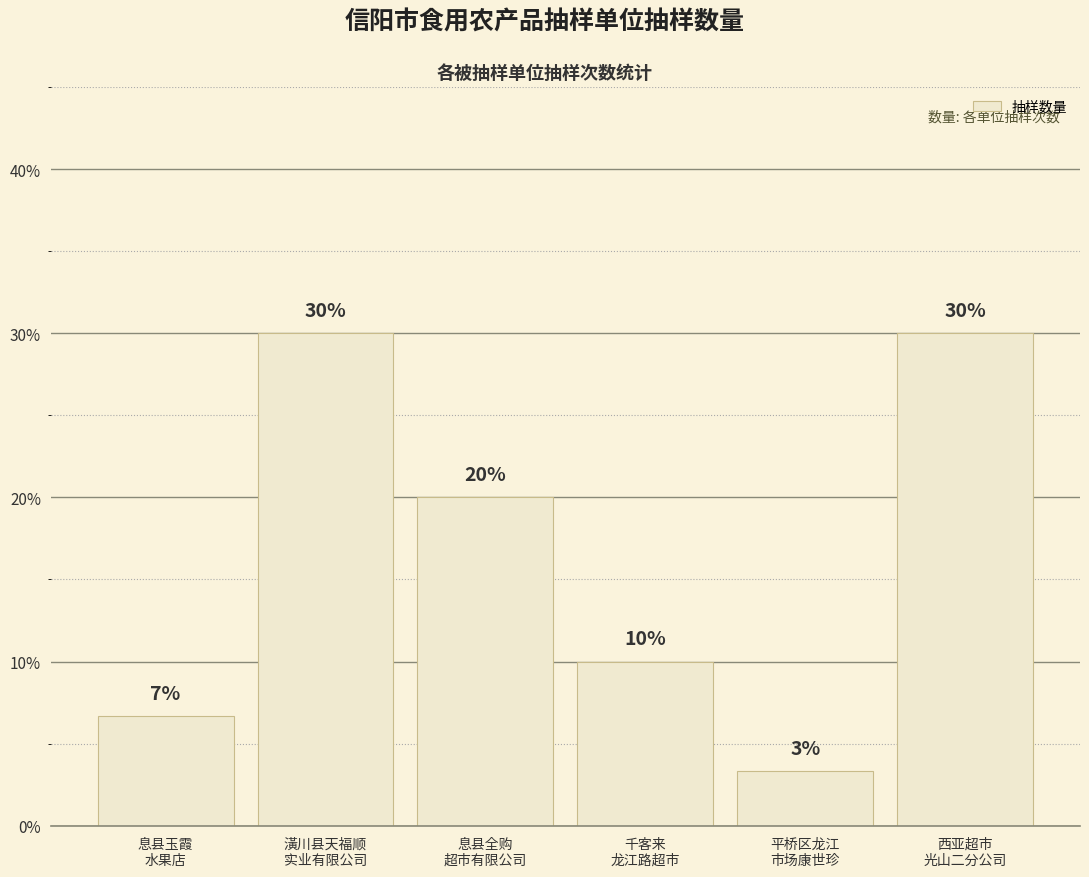

Count the number of categories in the chart.

6